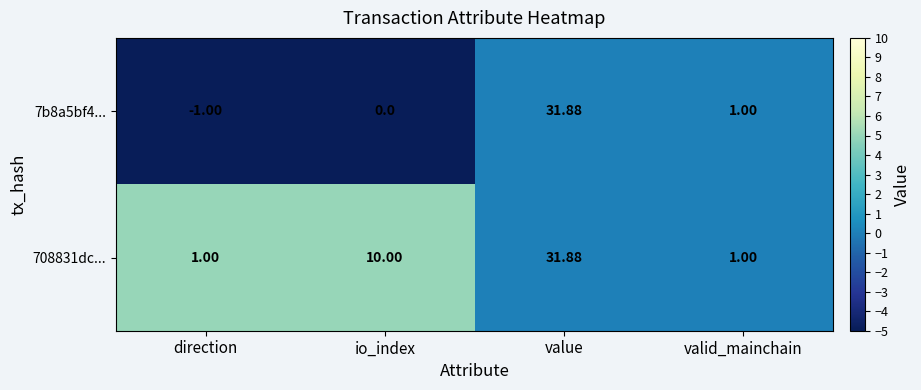

What is the difference between the highest and lowest values at direction?

2.0